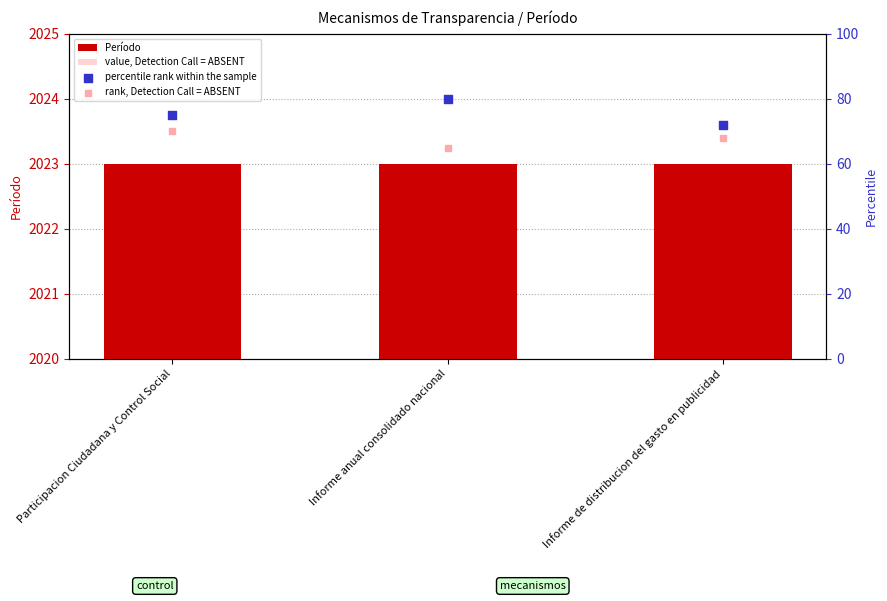

Which series reaches the minimum Y coordinate?

value, Detection Call = ABSENT